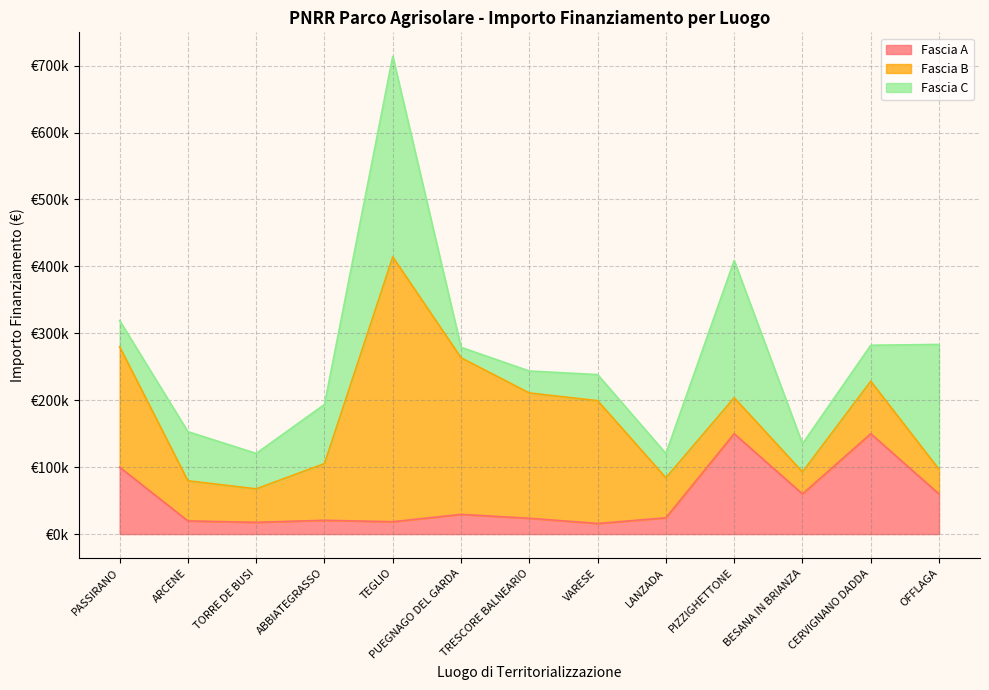

Between which two adjacent categories do Fascia A and Fascia B first intersect?

LANZADA and PIZZIGHETTONE